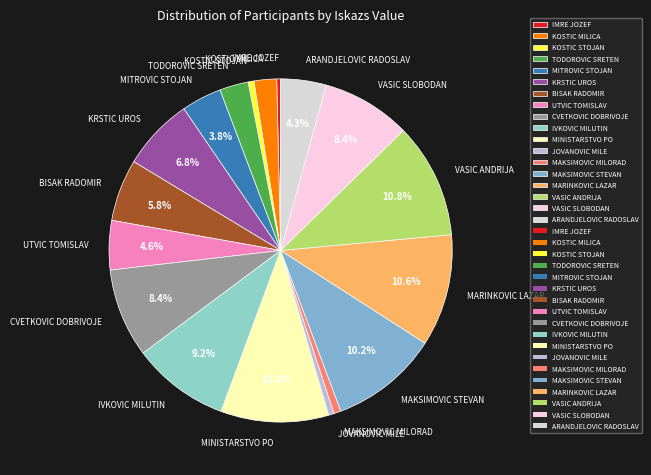

Count the number of slices in the pie.

18